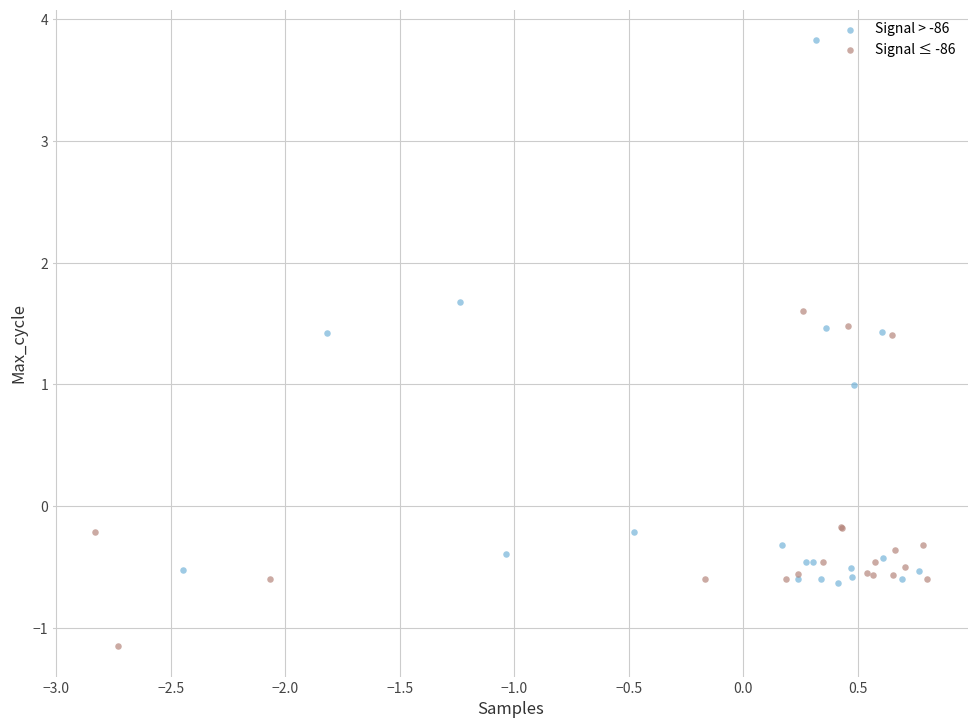

Which series has the widest spread of Y values?

Signal > -86